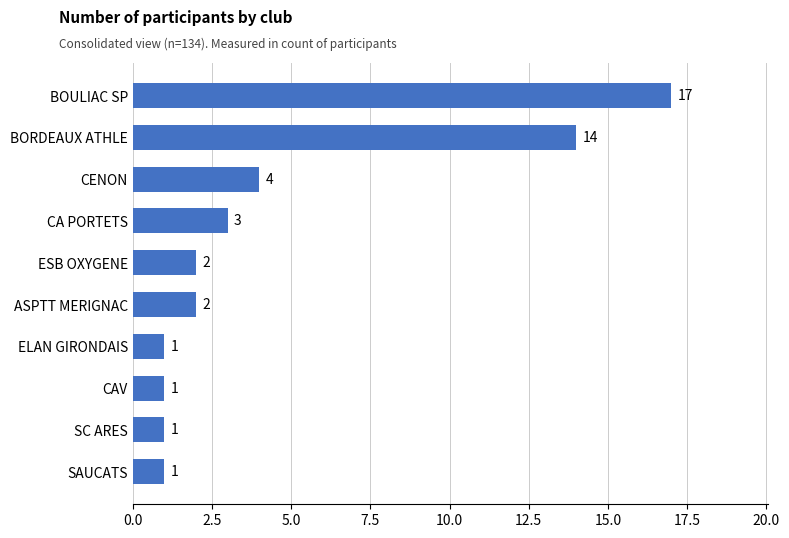

Approximately how many times larger is the value at BOULIAC SP compared to ESB OXYGENE?

8.5